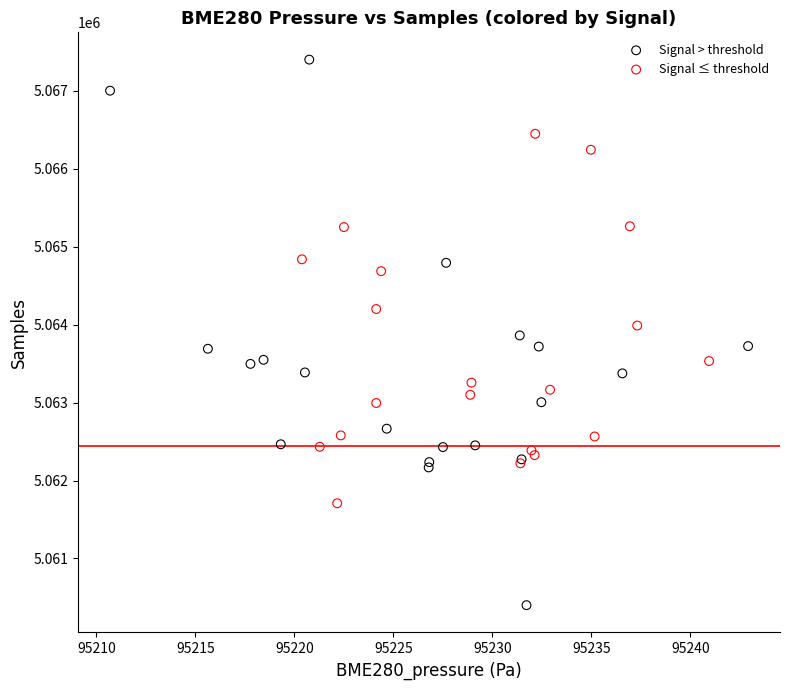

Which series contains the highest Y value?

Signal > threshold